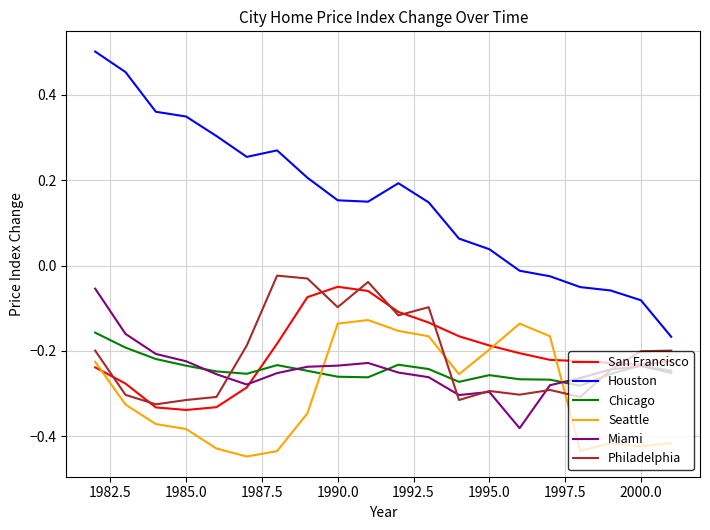

True or false: Chicago and Houston cross at least once.

False